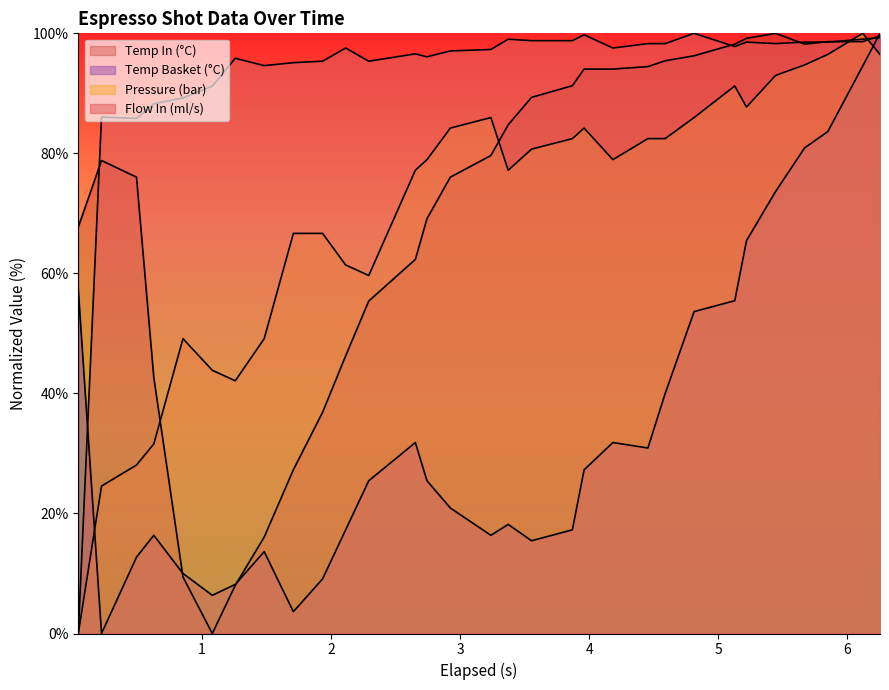

Which series has the widest spread of values?

flow_in